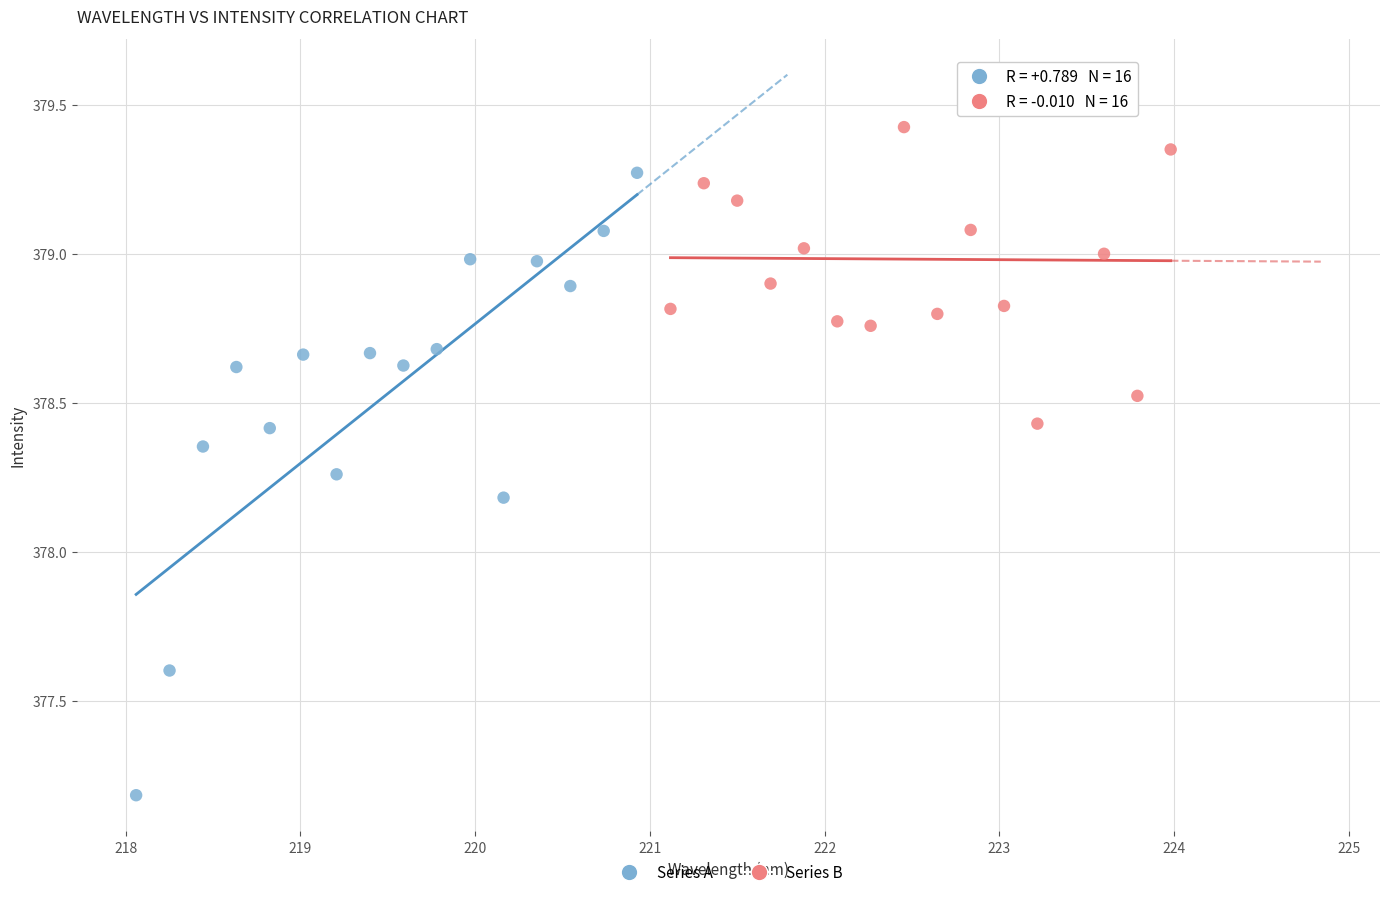

Which series has the largest Y range (max minus min)?

Series A